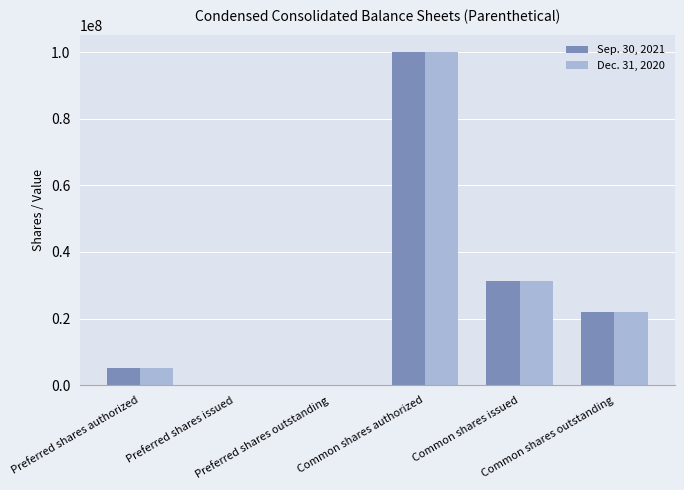

Count the number of categories in the chart.

6